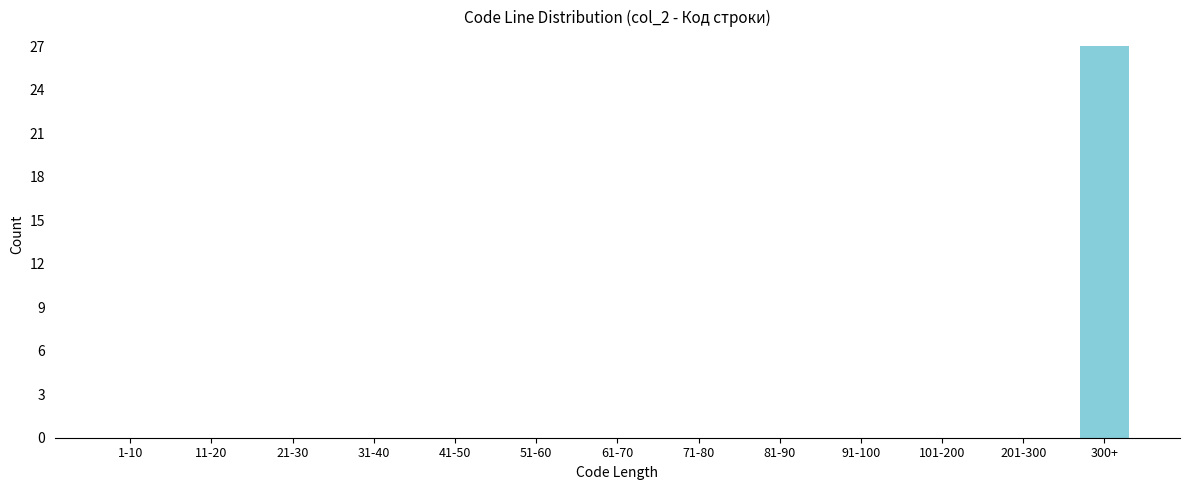

Reading left to right, list all the values displayed in this chart.

1-10=0	11-20=0	21-30=0	31-40=0	41-50=0	51-60=0	61-70=0	71-80=0	81-90=0	91-100=0	101-200=0	201-300=0	300+=27